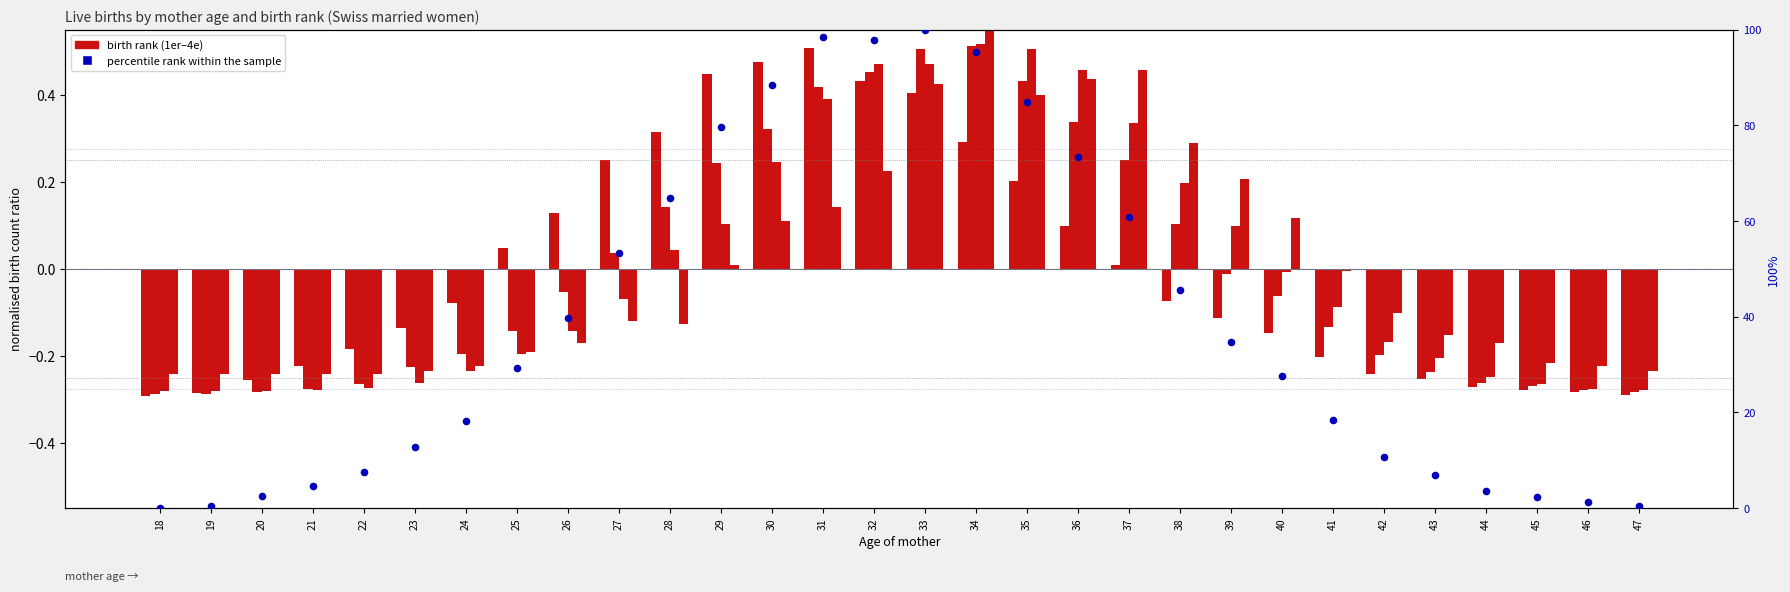

Which series has the largest total across all categories?

percentile rank within the sample